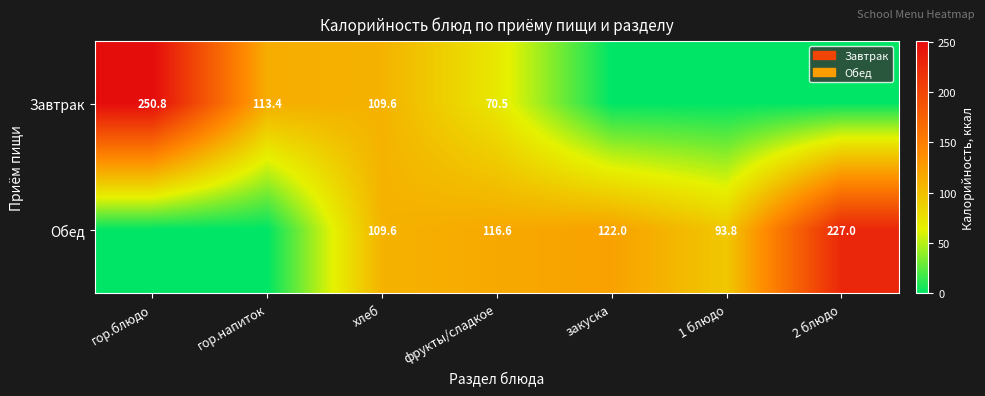

What is the sum of all Завтрак values?

544.3